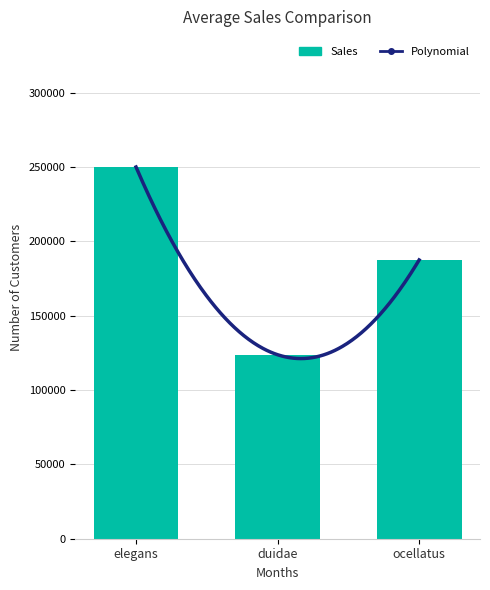

Does the chart contain stacked bars?

No